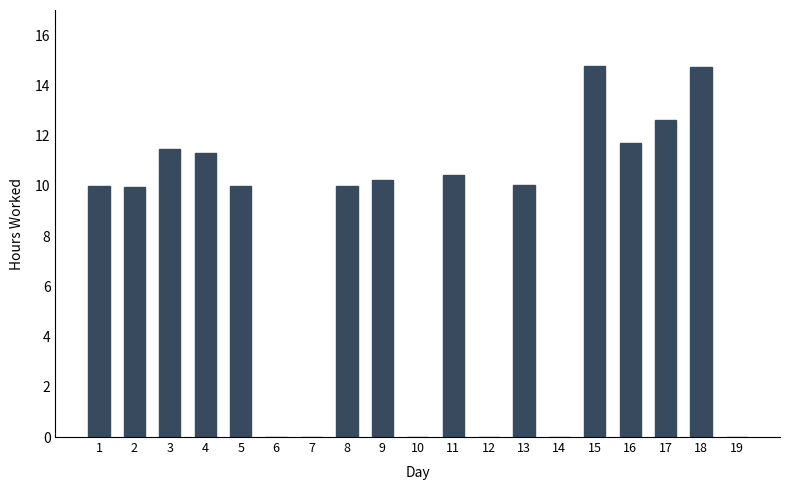

Approximately how many times larger is the value at 5 compared to 17?

0.8